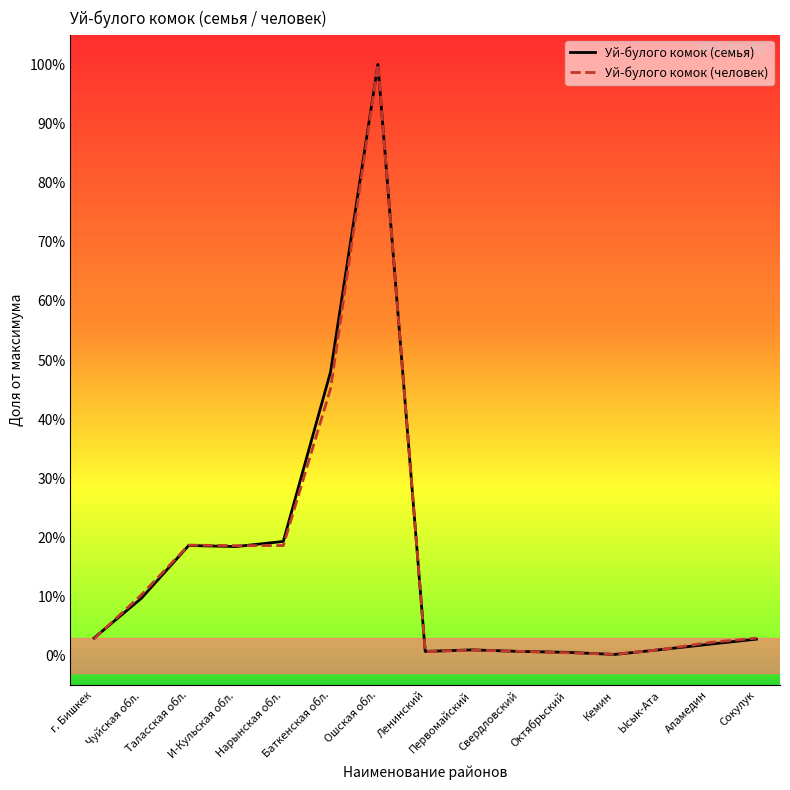

What is the difference between the maximum and second lowest values in the Уй-булого комок (семья) series?

1.0